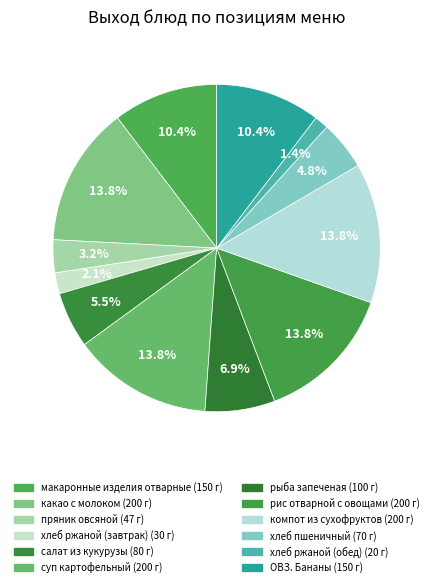

To the nearest percent, what is the difference between the largest and smallest slice percentages?

12%